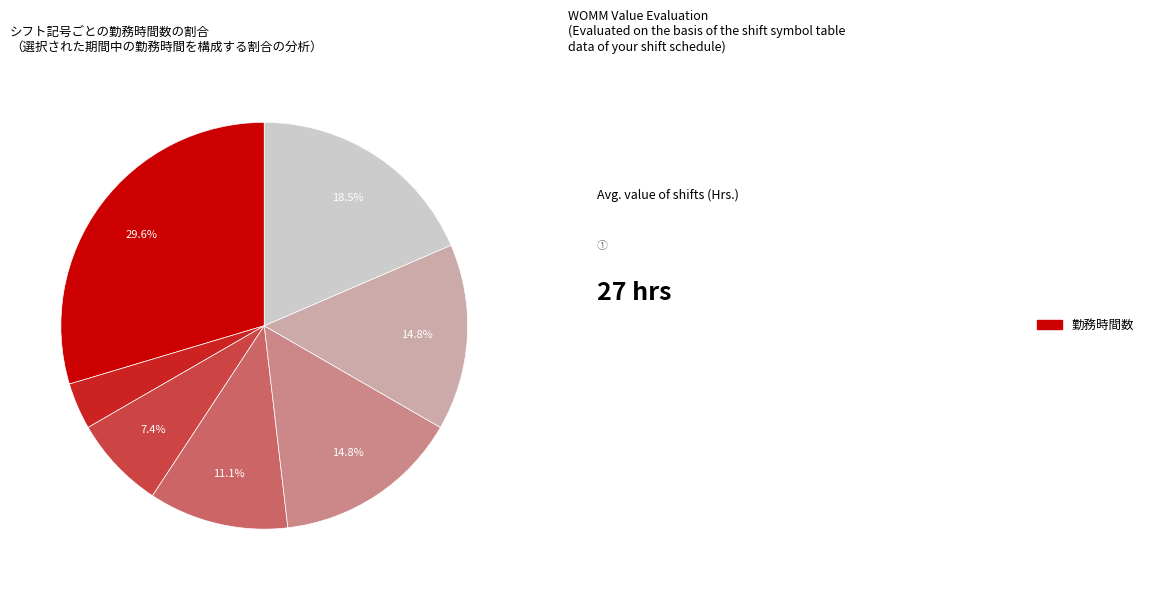

Is there any slice that represents more than half of the pie?

No